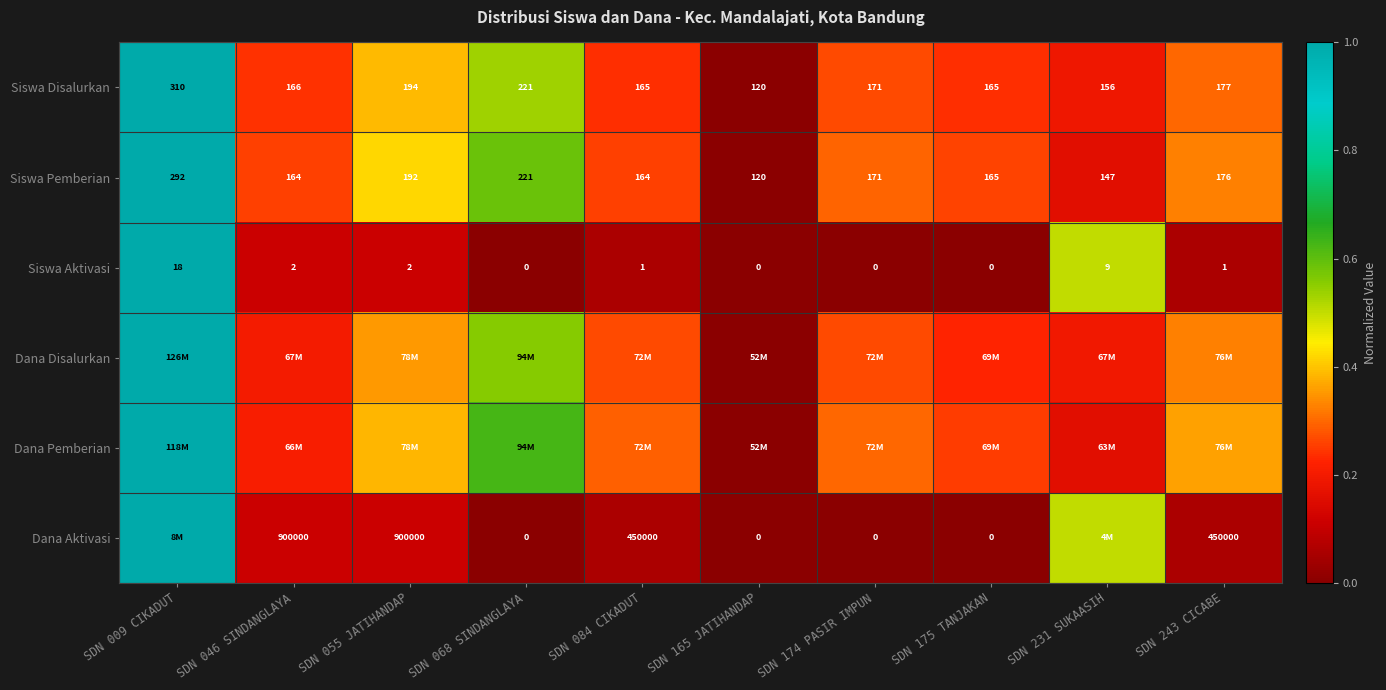

How many values in the Siswa Aktivasi series exceed 0?

6